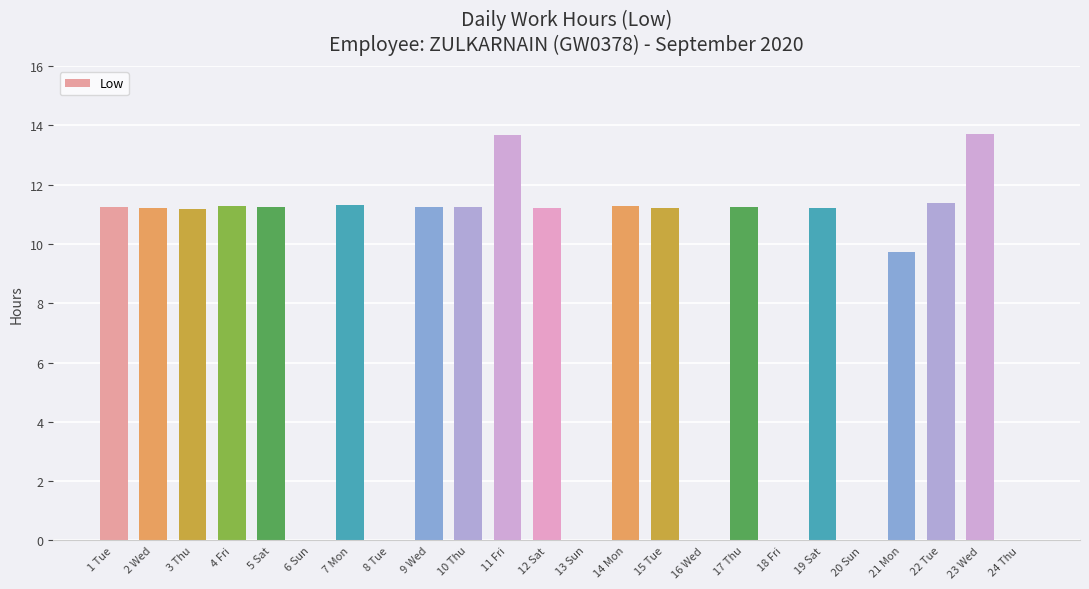

What is the sum of the values at 12 Sat and 15 Tue?

22.4